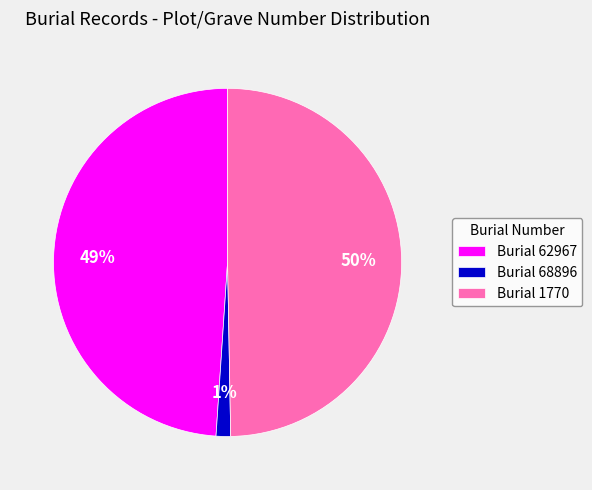

What is the largest slice in the pie chart?

Burial 1770